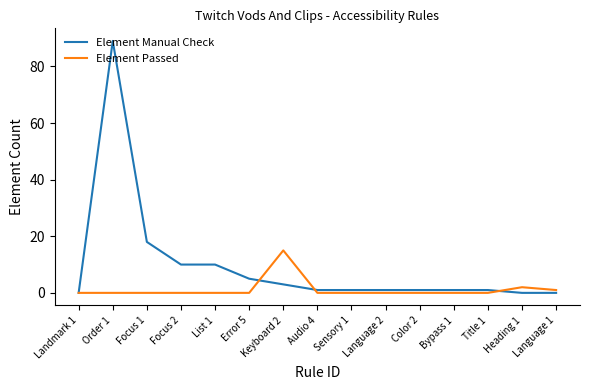

Which series has the largest range (max minus min)?

Element Manual Check